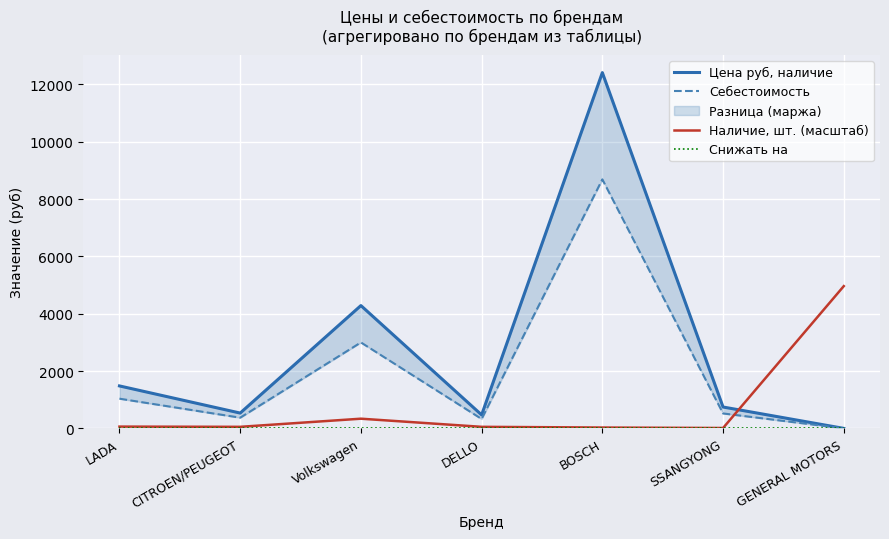

Where is the first local minimum for Наличие, шт. (масштаб)?

CITROEN/PEUGEOT